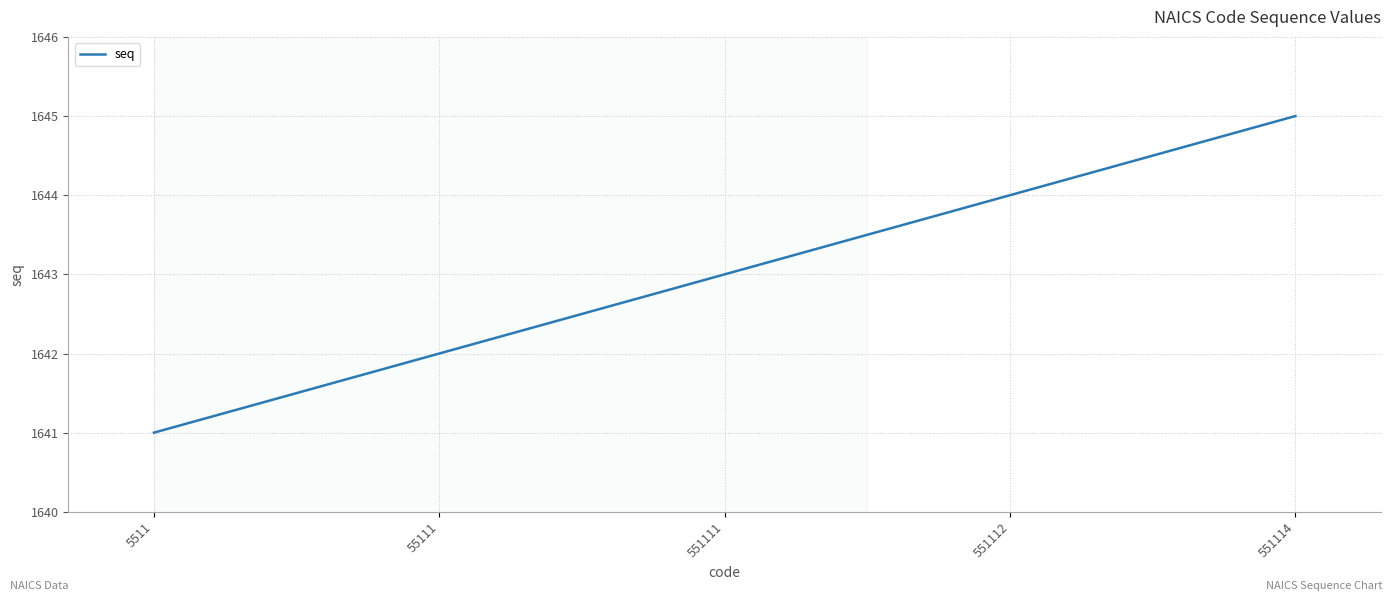

The chart shows a value of 2350 at 551111. True or false?

False